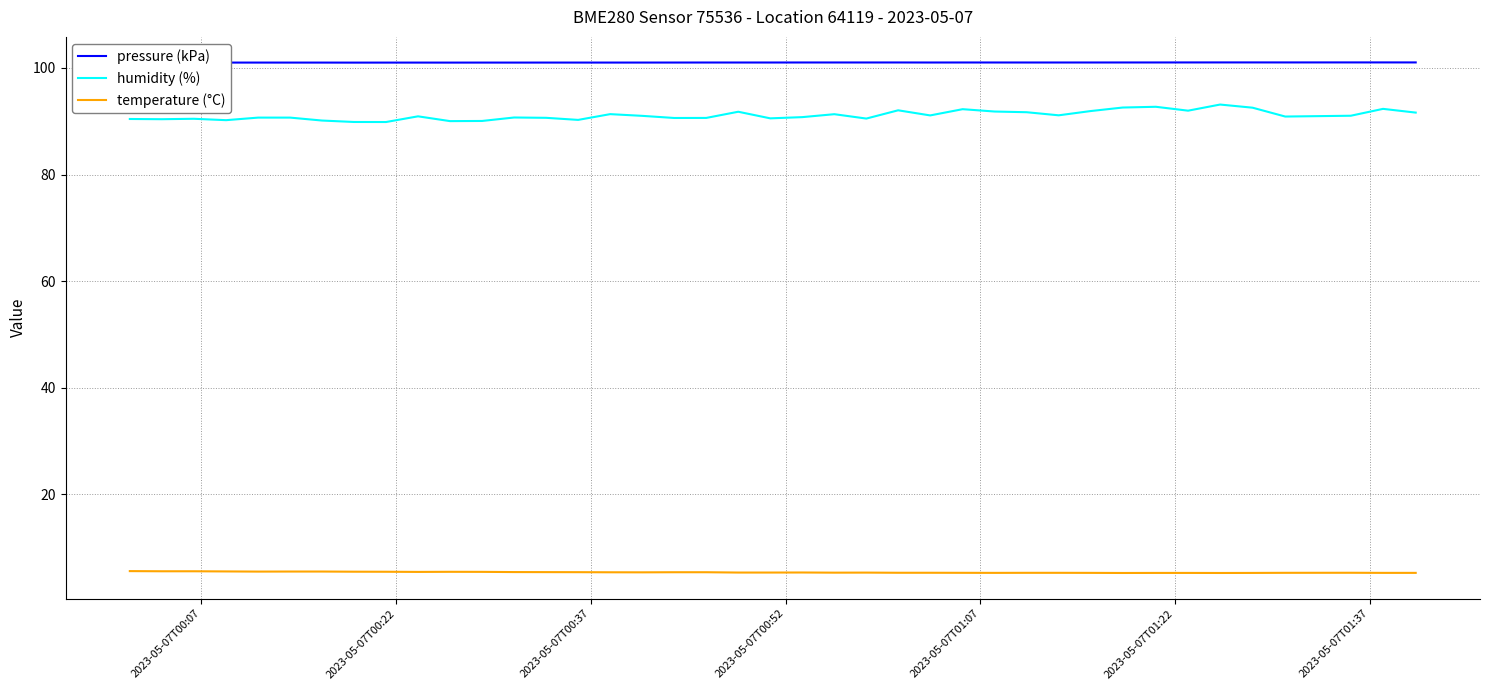

Rank the series by their maximum value, from highest to lowest.

pressure (kPa), humidity (%), temperature (°C)